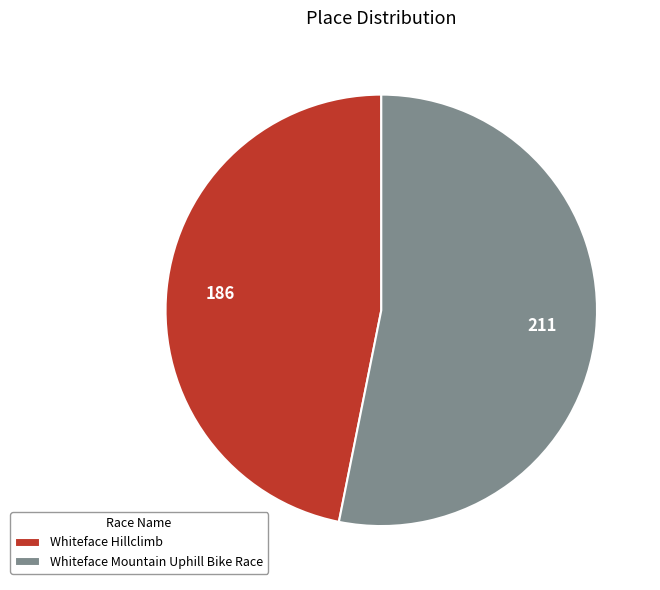

Approximately how many times larger is the value at Whiteface Hillclimb compared to Whiteface Mountain Uphill Bike Race?

0.9